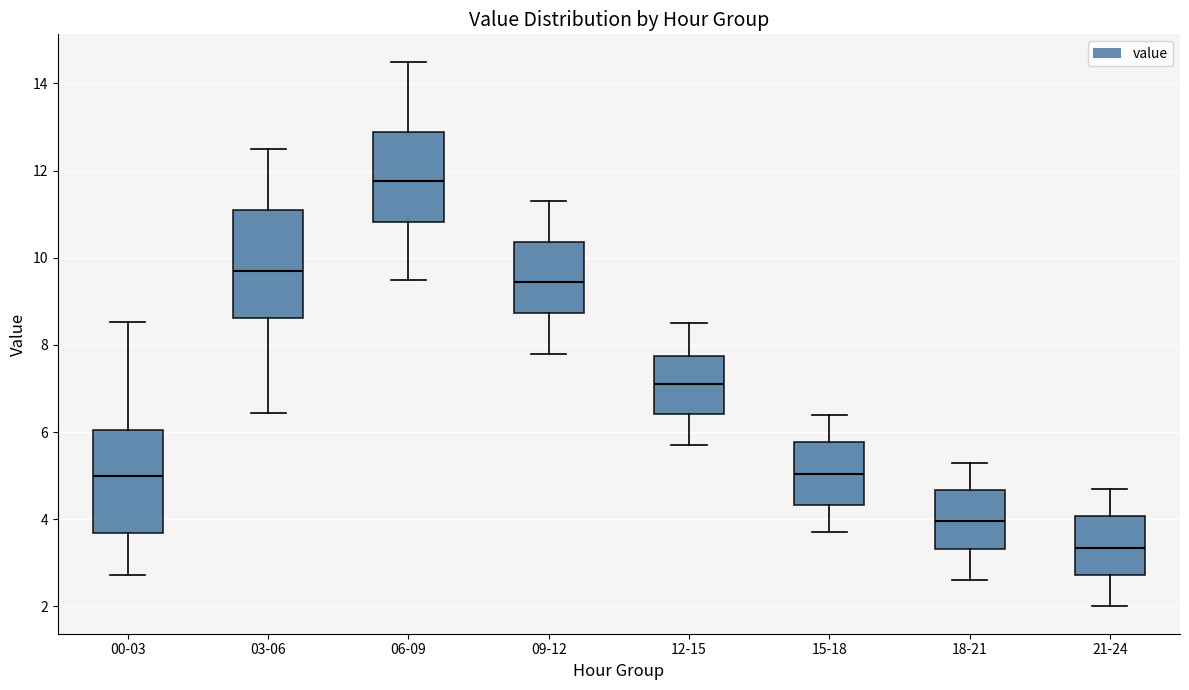

Reading left to right, read every box against the y-axis: the position of its median line, the range the box covers, and the ends of its whiskers. The values are not printed on the chart, so give them approximately, as read against the axis.

00-03: median 5.0, box 3.6 to 6.0, whiskers 2.8 to 8.6
03-06: median 9.8, box 8.6 to 11.2, whiskers 6.4 to 12.6
06-09: median 11.8, box 10.8 to 12.8, whiskers 9.6 to 14.6
09-12: median 9.4, box 8.8 to 10.4, whiskers 7.8 to 11.4
12-15: median 7.2, box 6.4 to 7.8, whiskers 5.8 to 8.6
15-18: median 5.0, box 4.4 to 5.8, whiskers 3.8 to 6.4
18-21: median 4.0, box 3.4 to 4.6, whiskers 2.6 to 5.4
21-24: median 3.4, box 2.8 to 4.0, whiskers 2.0 to 4.8